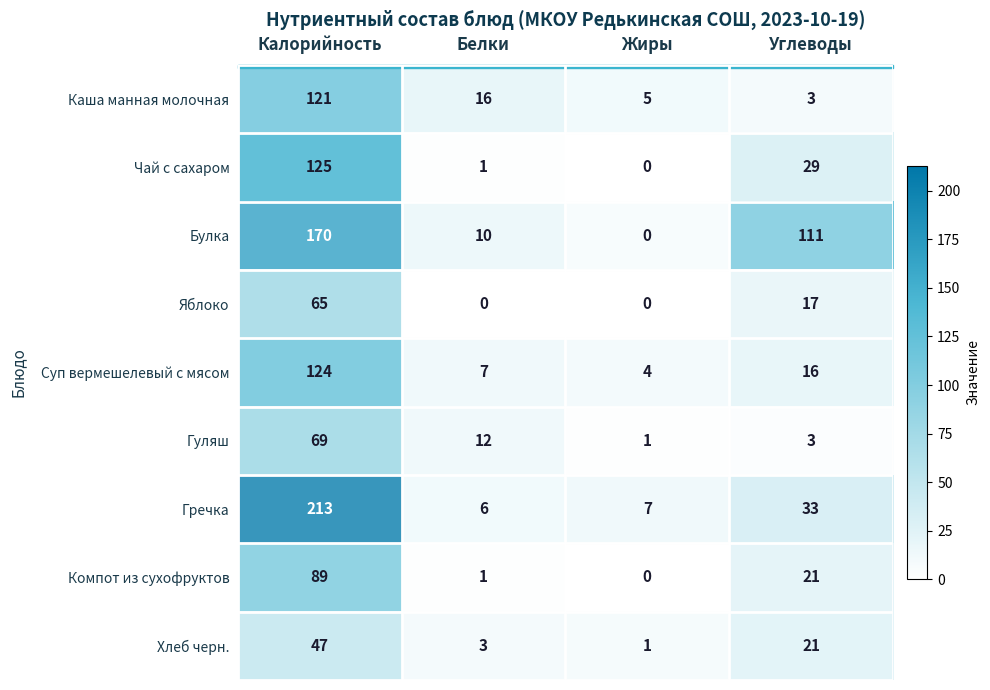

What is the sum of the Гуляш values at Белки and Углеводы?

15